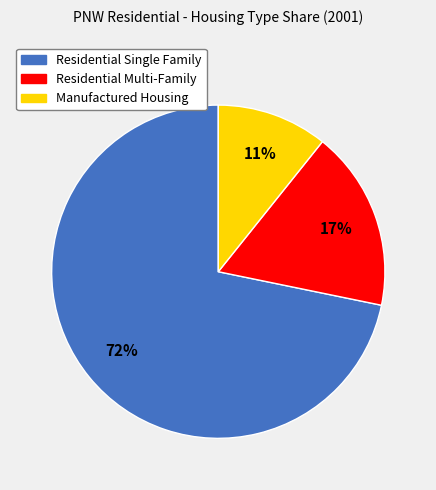

Which has a higher value, Residential Single Family or Residential Multi-Family?

Residential Single Family